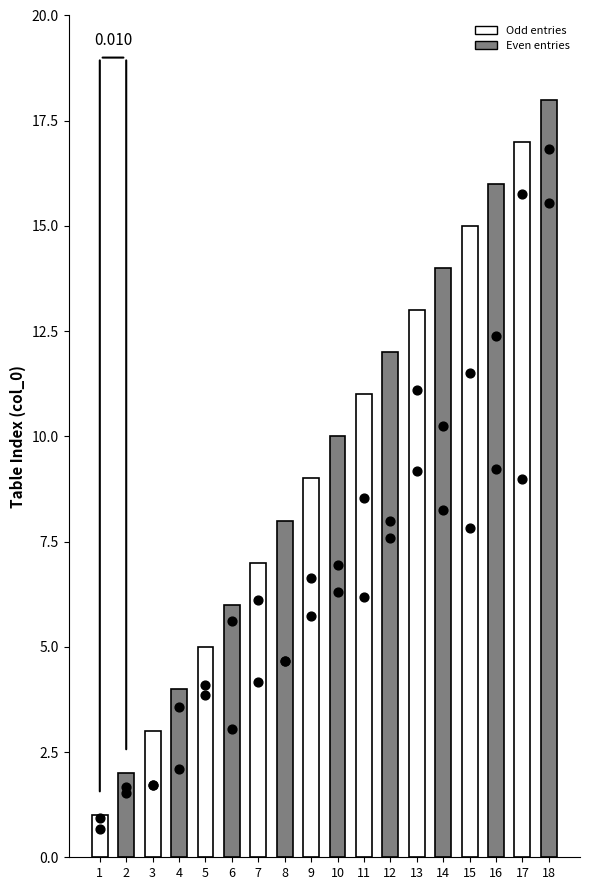

What is the change in value from 8 to 10?

+2